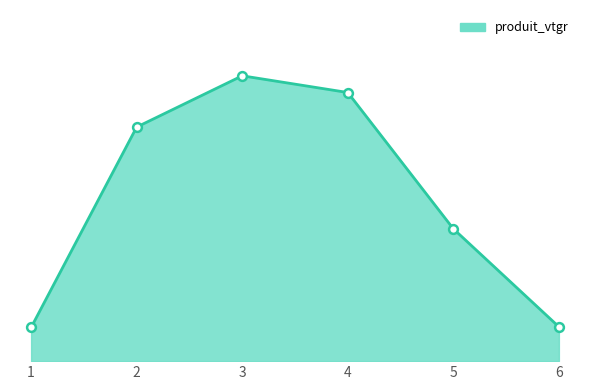

What is the change in value from 1 to 3?

+22.7